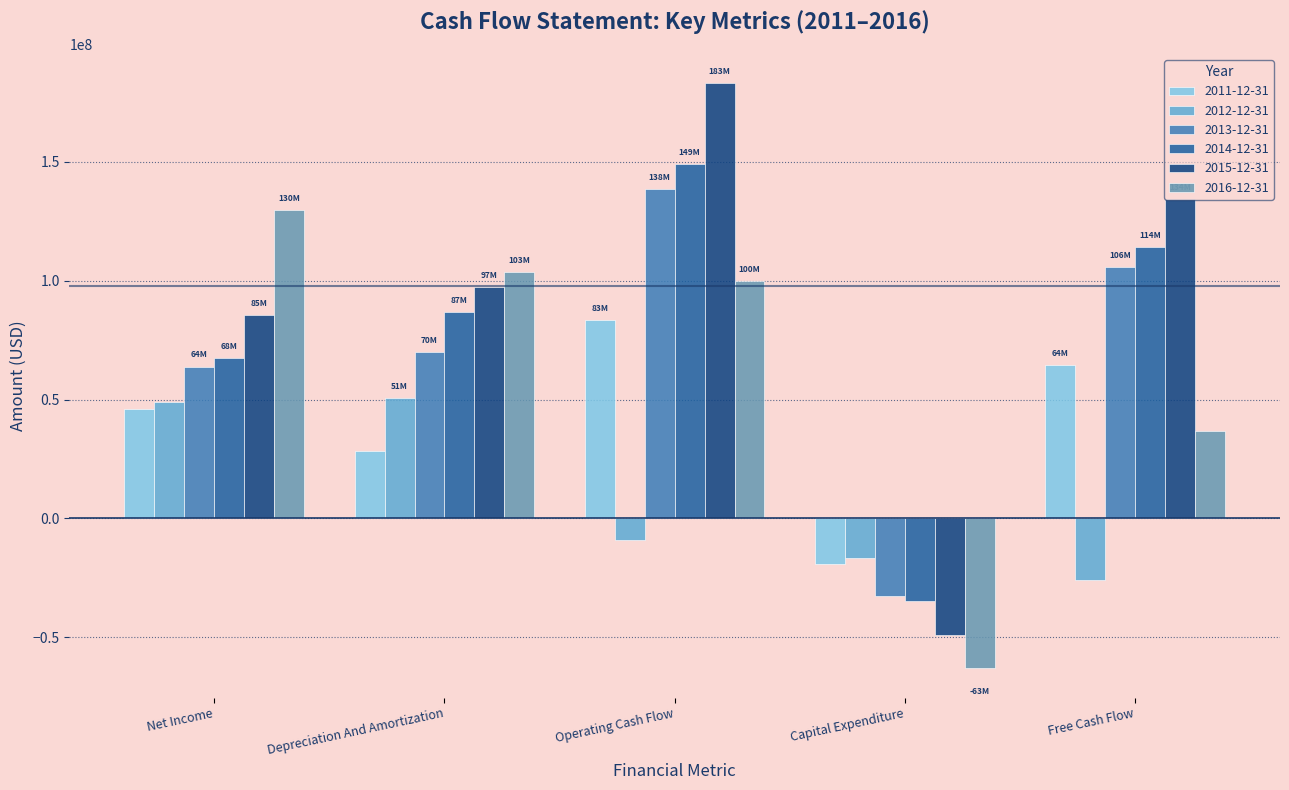

Which series has the largest total across all categories?

2015-12-31